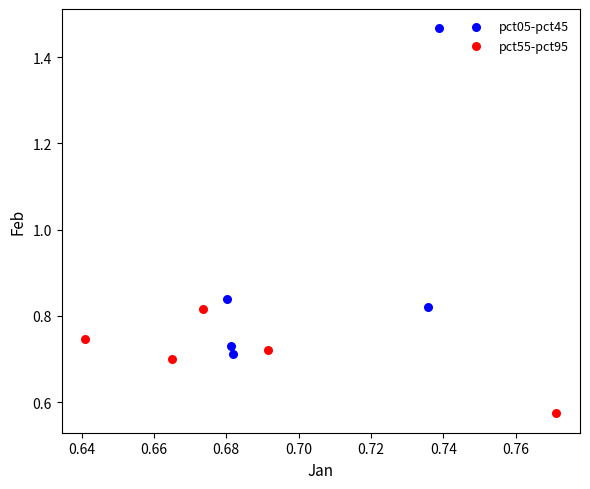

Which series has the widest spread of Y values?

pct05-pct45